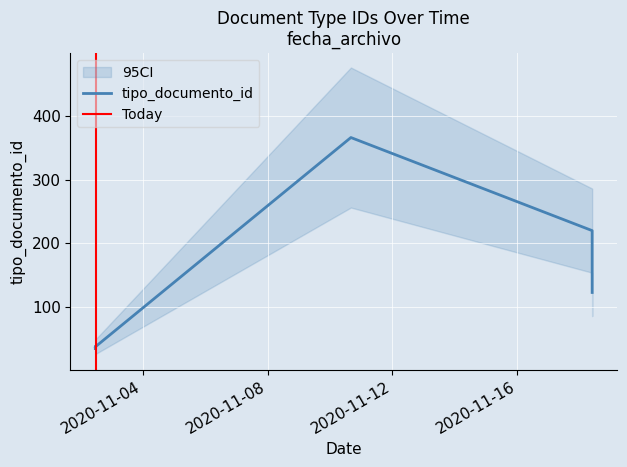

Reading left to right, extract all data points from this chart.

35	38	36	220	366	39	123	37